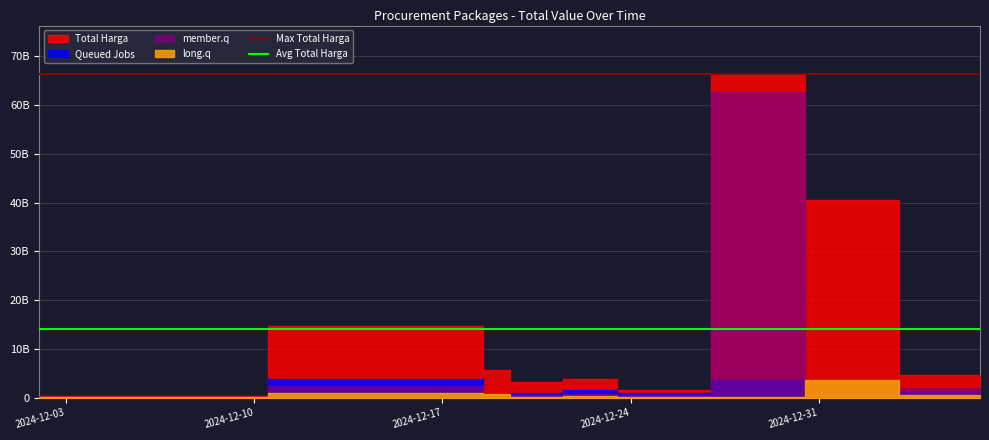

What is the greatest value displayed?

66337062800.0